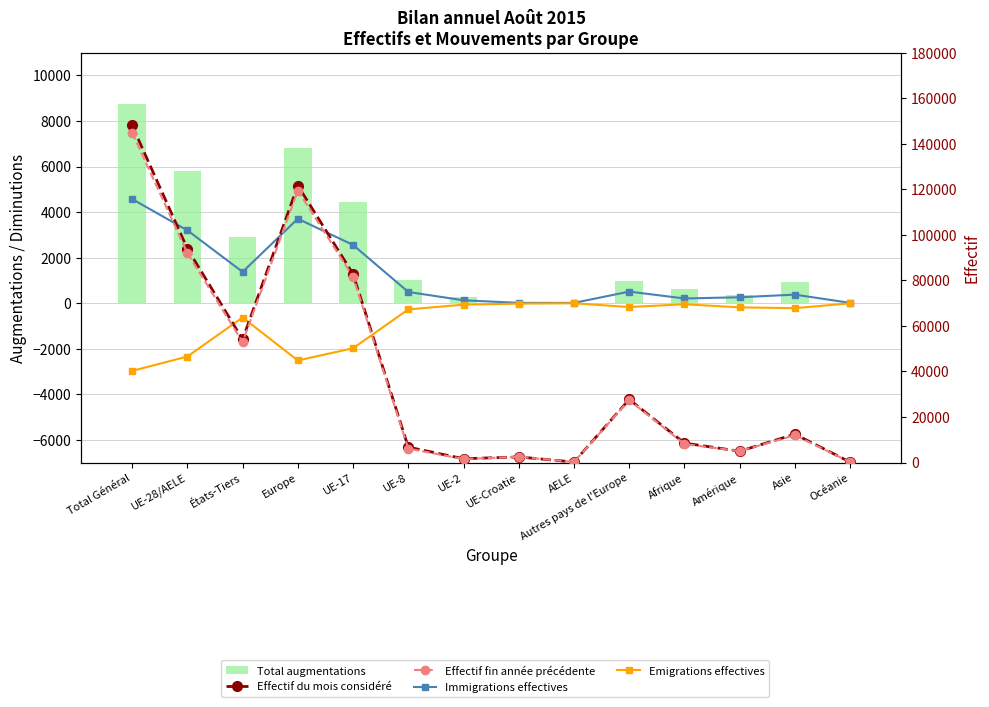

At which label is Effectif fin année précédente closest to 72563?

UE-17